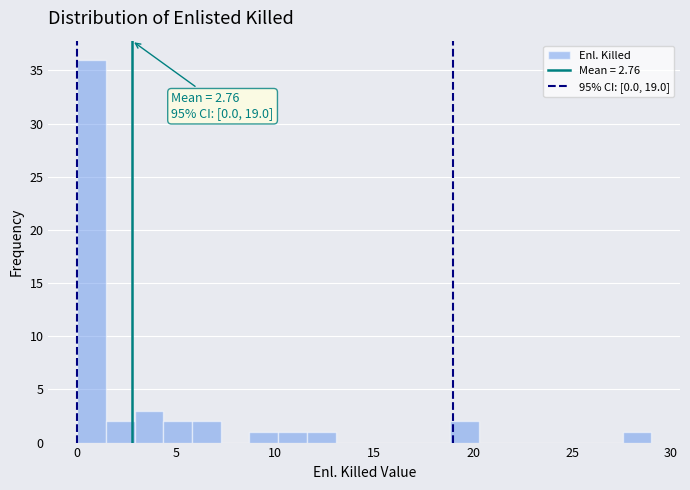

Around what value on the x-axis is the tallest bar? Give the approximate position of its centre, as read against the axis.

0.5